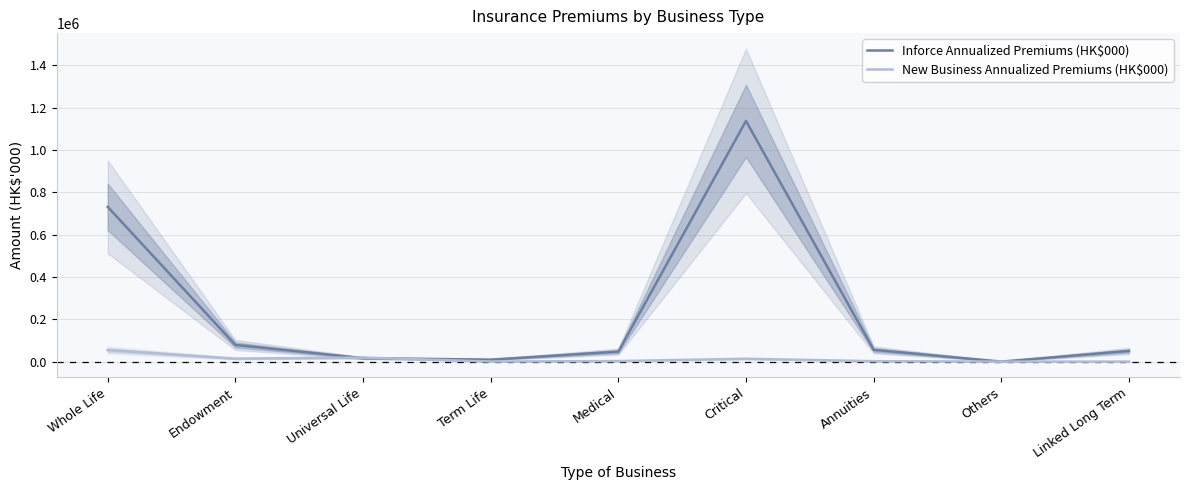

Does the chart have visible grid lines?

Yes